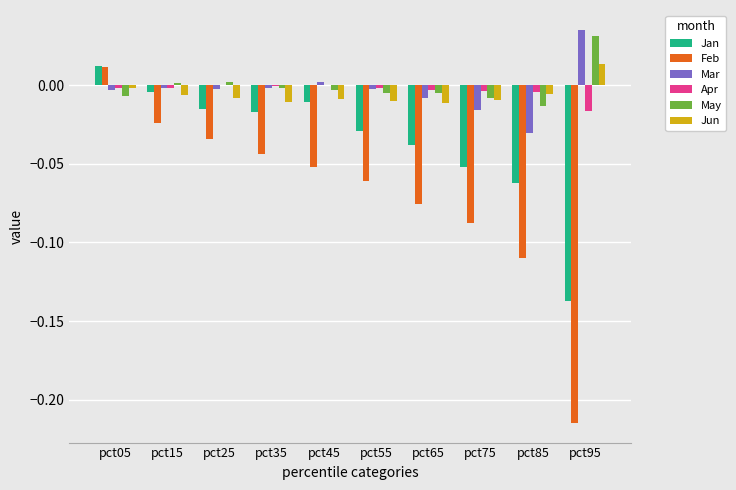

The May series shows -0.0 at pct45. True or false?

True